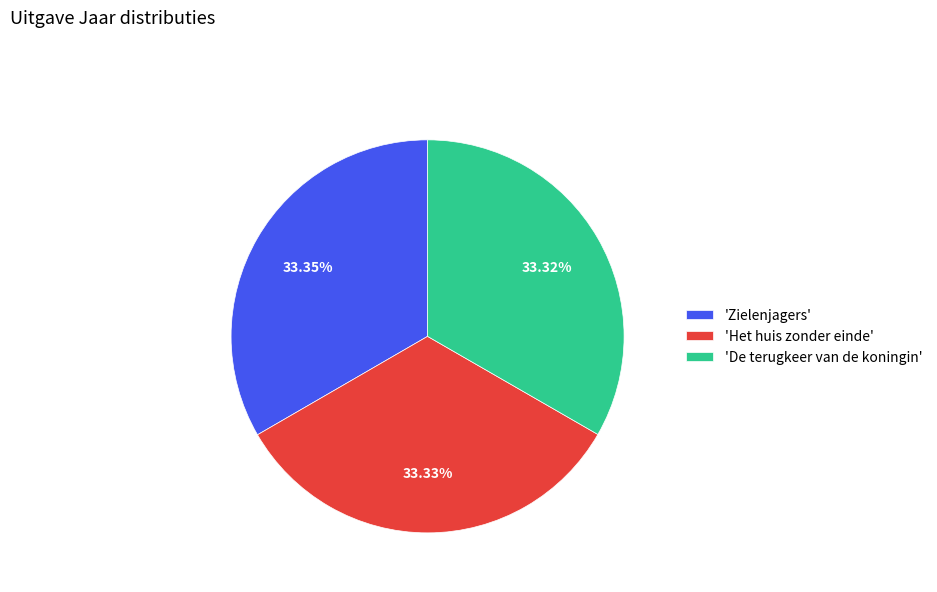

How many slices are in this pie chart?

3